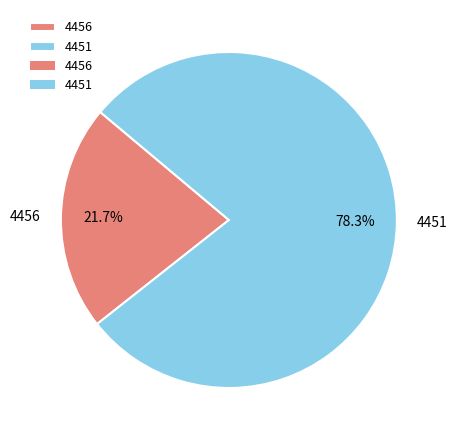

To the nearest percent, what is the difference between the 4451 and 4456 slice percentages?

57%